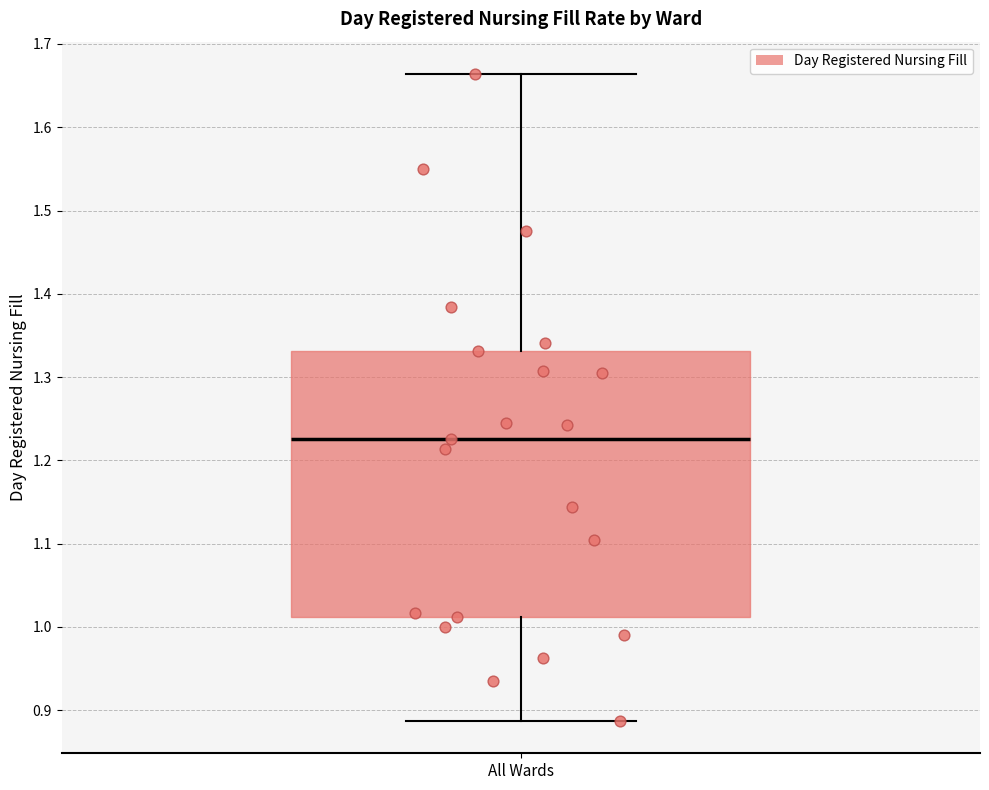

Transcribe this box plot: give where the median line is, the range the box spans, and where the two whiskers end, as read against the y-axis. The values are not printed on the chart, so give them approximately, as read against the axis.

median 1.23, box 1.01 to 1.33, whiskers 0.89 to 1.66